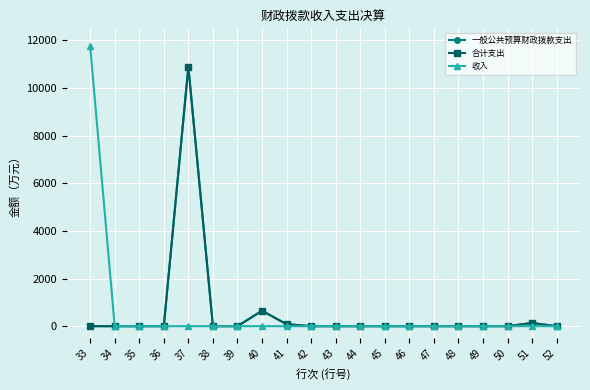

What is the difference between the maximum and minimum values in the 合计支出 series?

10895.0